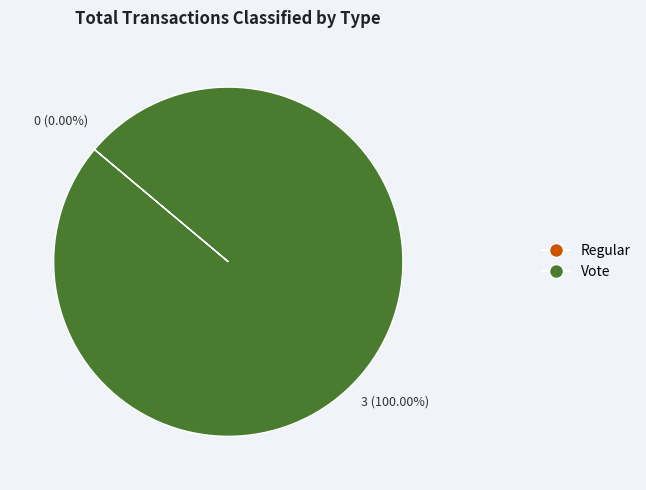

What is the largest slice in the pie chart?

Vote